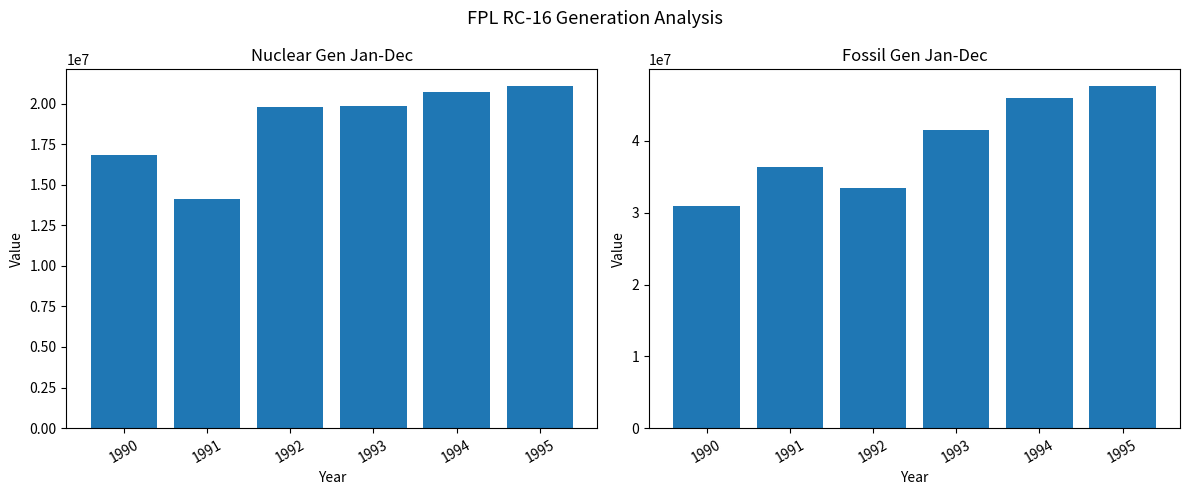

What is the greatest value displayed?

47593242